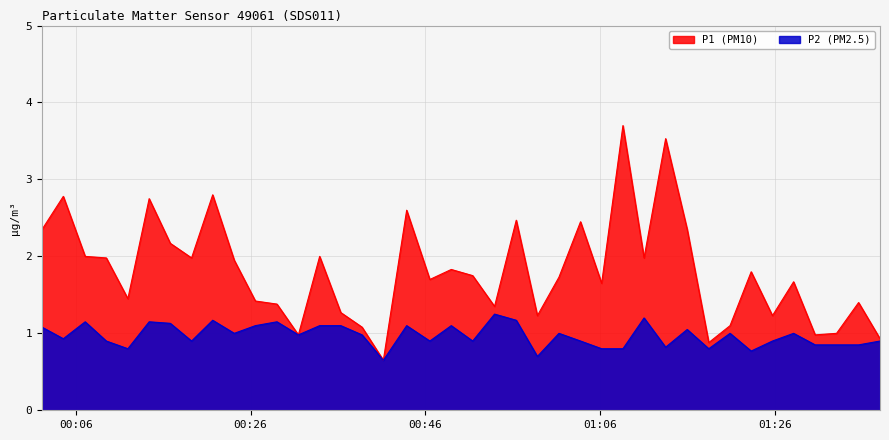

Which series has the largest total across all categories?

P1 (PM10)